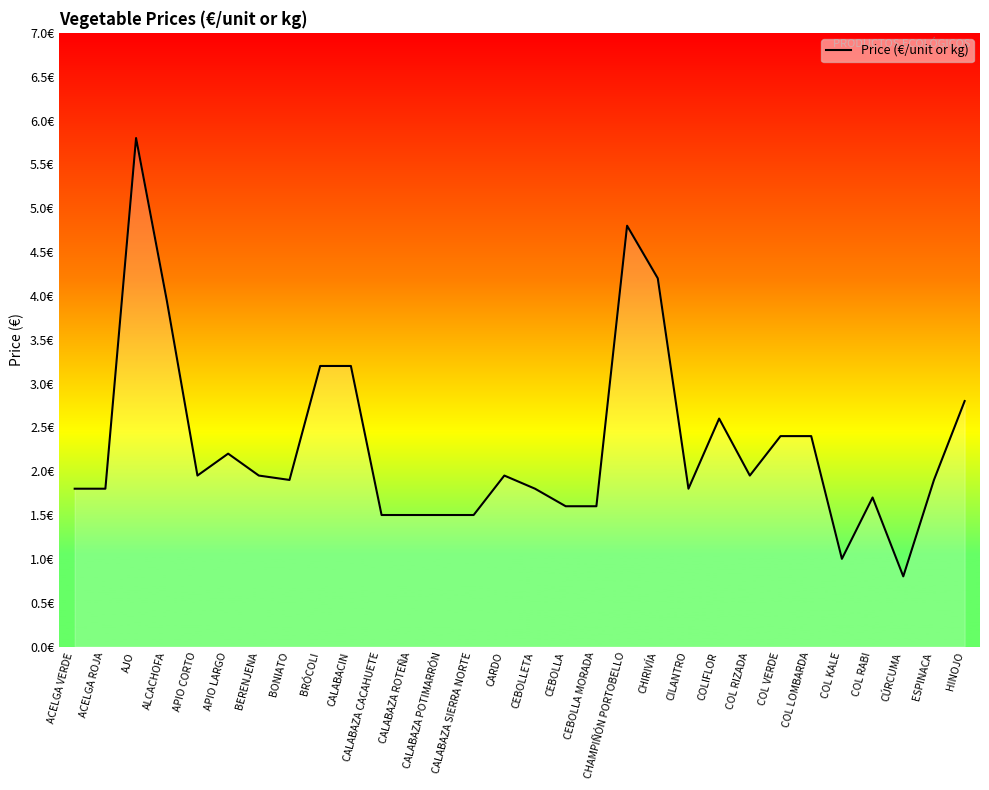

What is the minimum value shown in the chart?

0.8